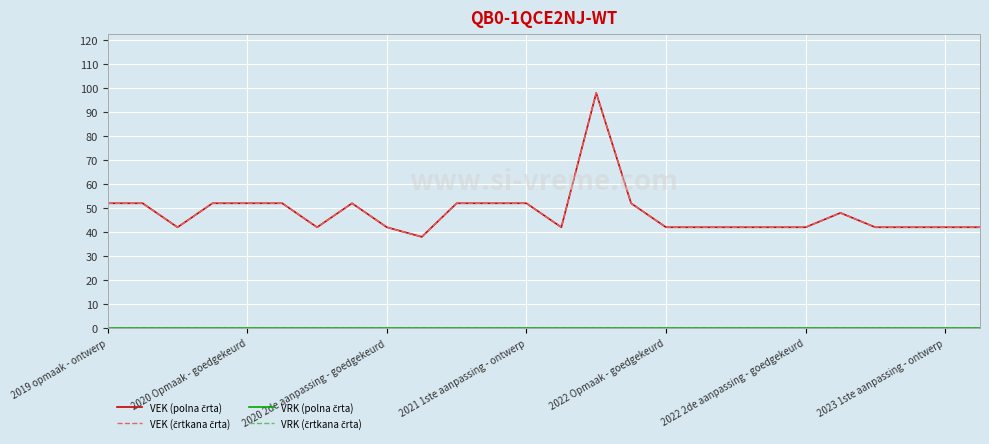

What is the value of the VEK (črtkana črta) point at the 24th from the left?

42